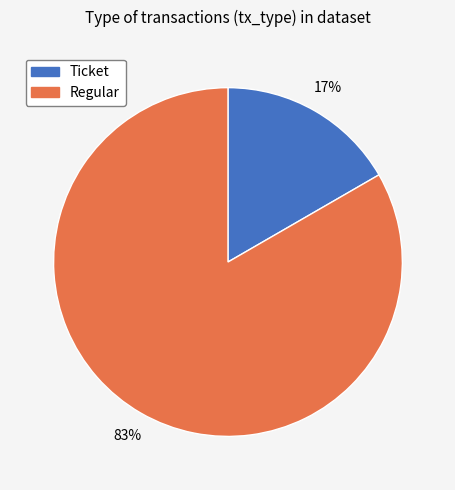

To the nearest percent, what percentage of the pie is Regular?

83%